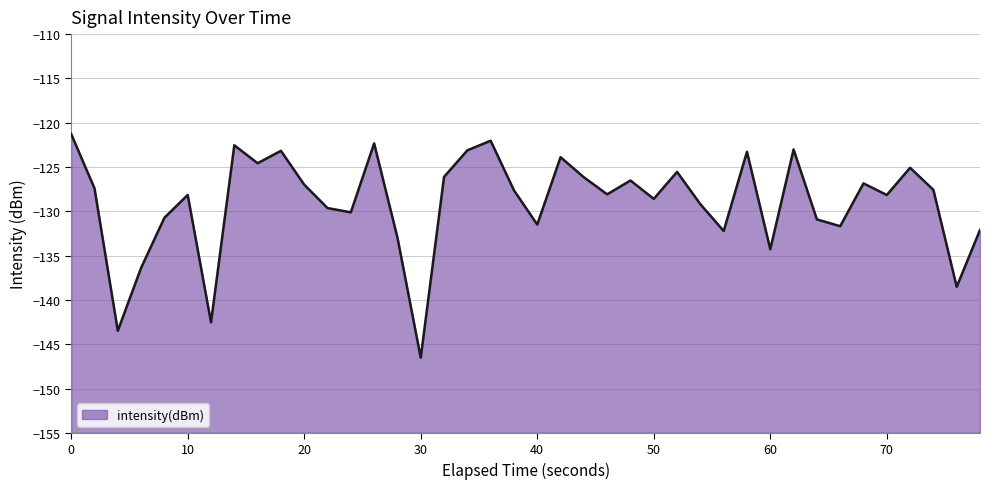

What is the difference between the values at 20 and 30?

19.5